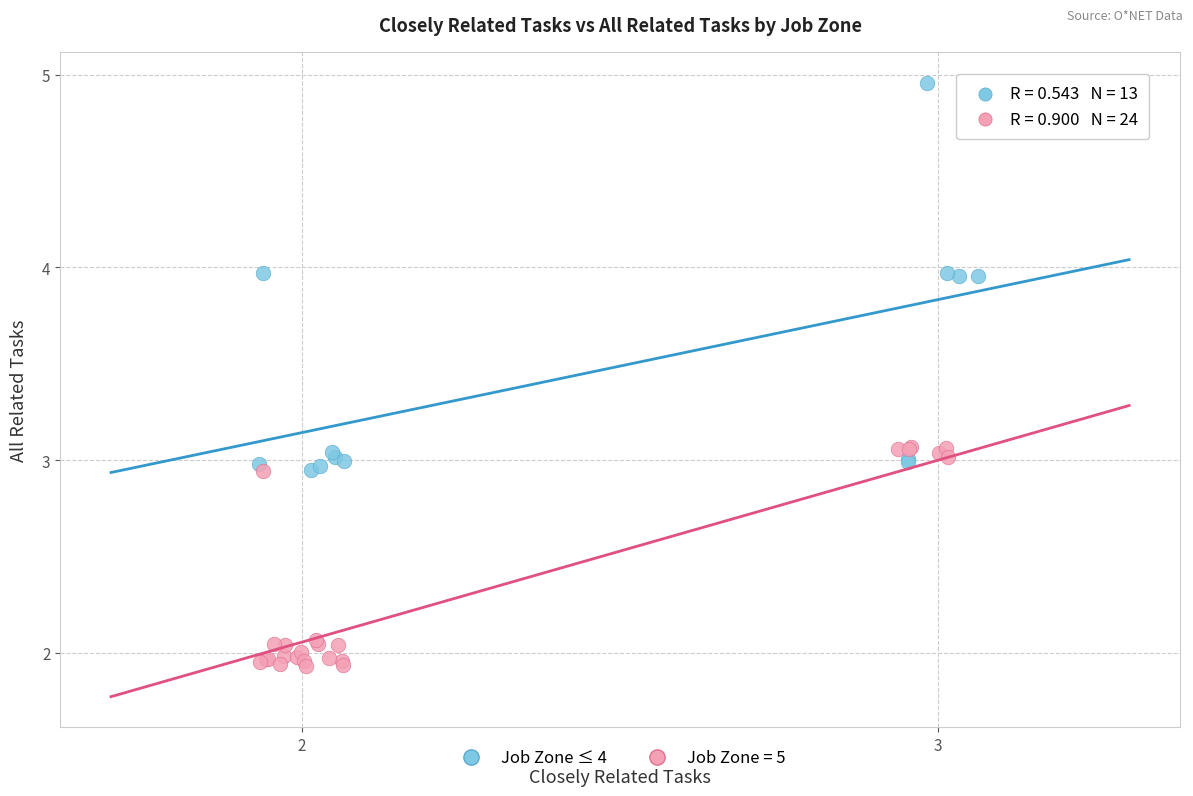

Which series has the largest Y range (max minus min)?

Job Zone ≤ 4